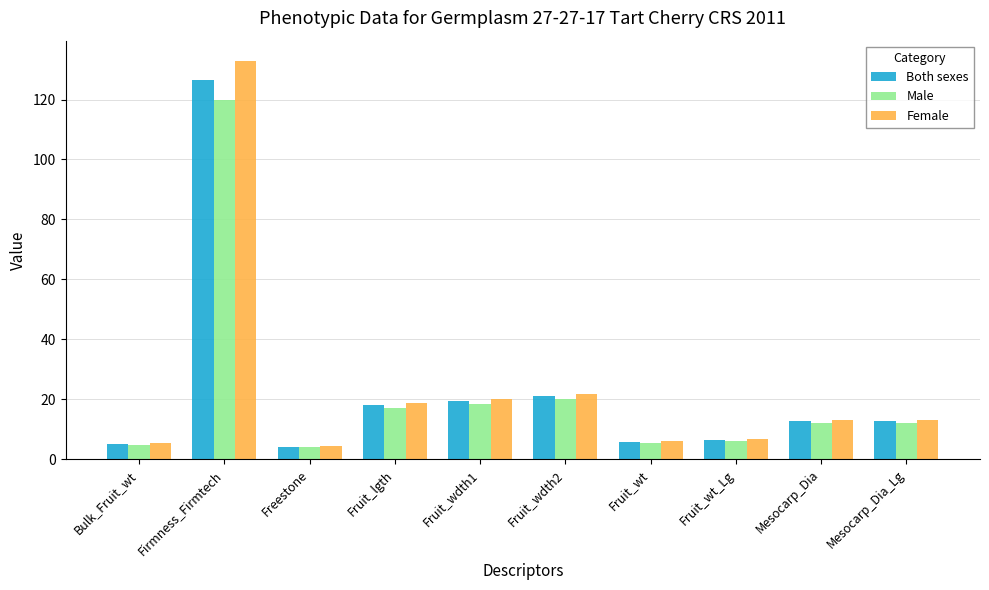

The value of Both sexes at Fruit_lgth is 7.2. True or false?

False